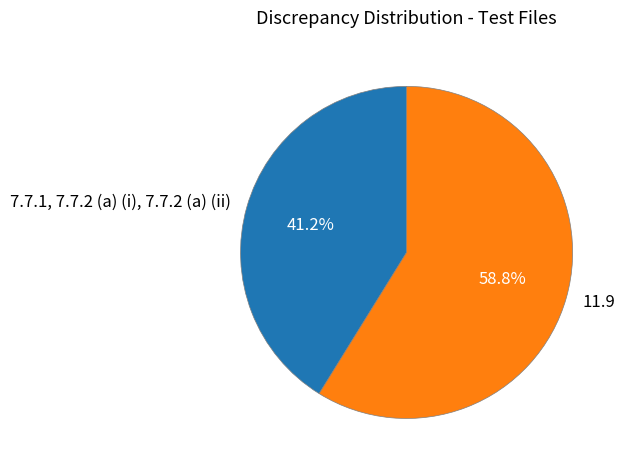

Which slice is the smallest?

7.7.1, 7.7.2 (a) (i), 7.7.2 (a) (ii)